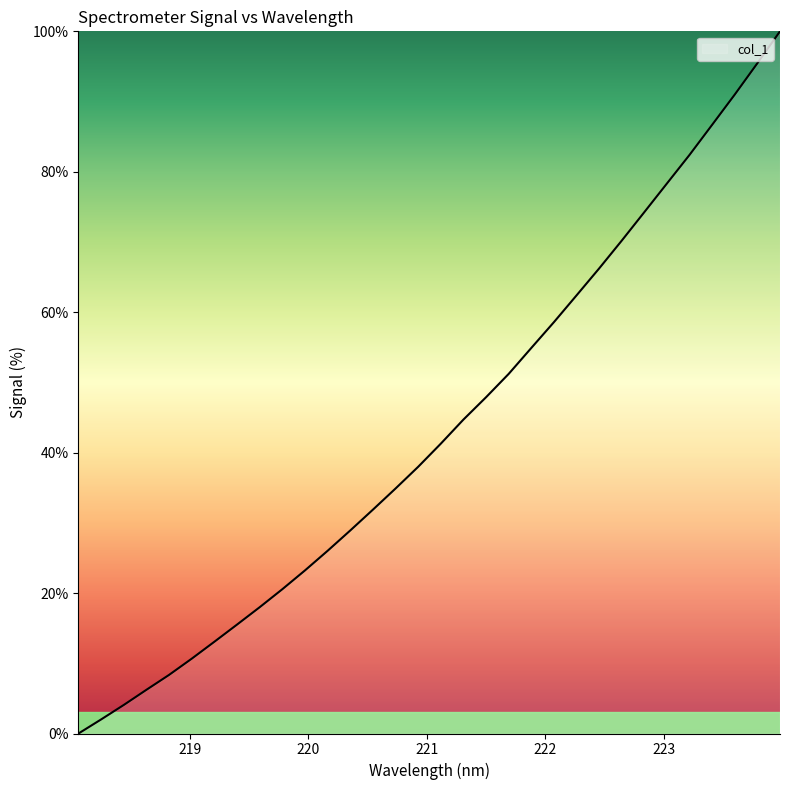

What is the maximum value shown in the chart?

100.0